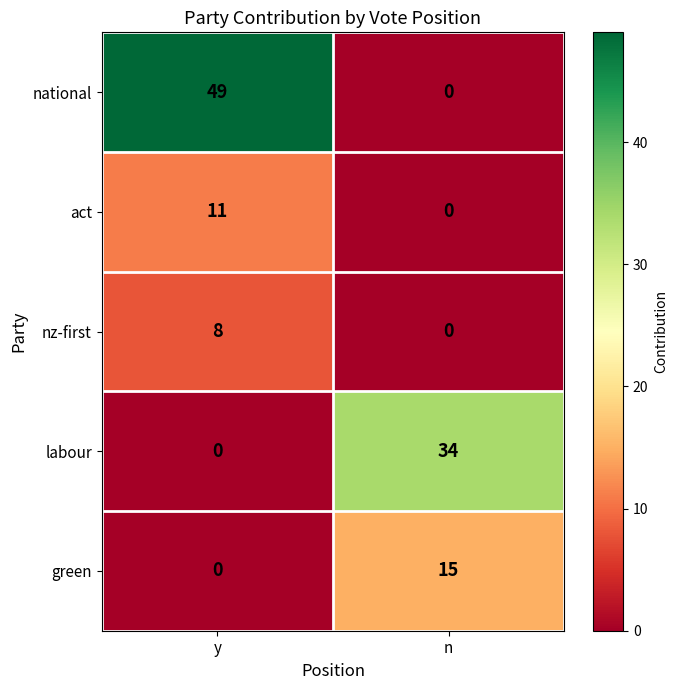

At which category is the sum across all series the highest?

y